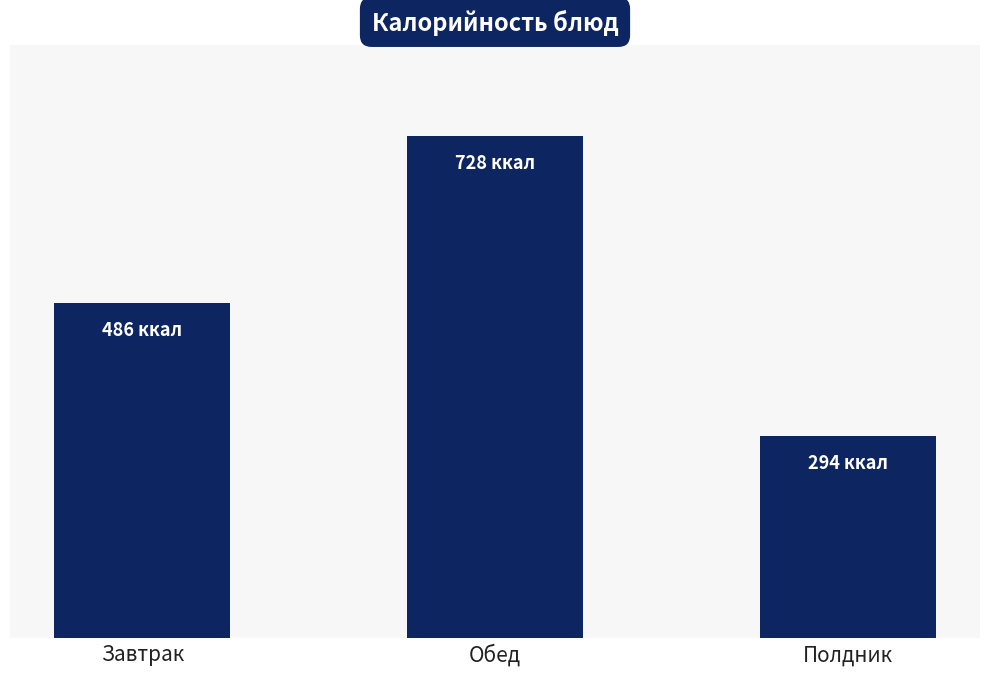

What is the label of the 3rd bar from the right?

Завтрак